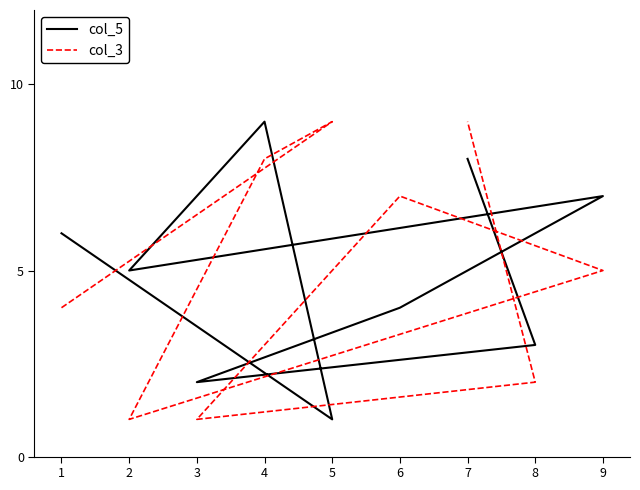

What is the total value across all series at 9?

12